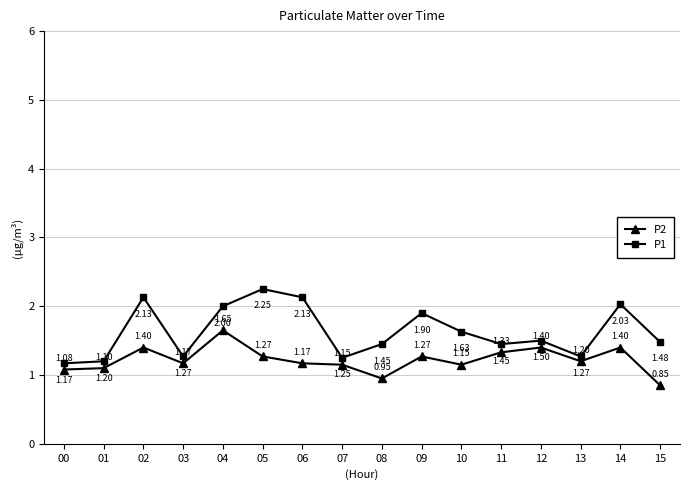

How many series are shown in this chart?

2